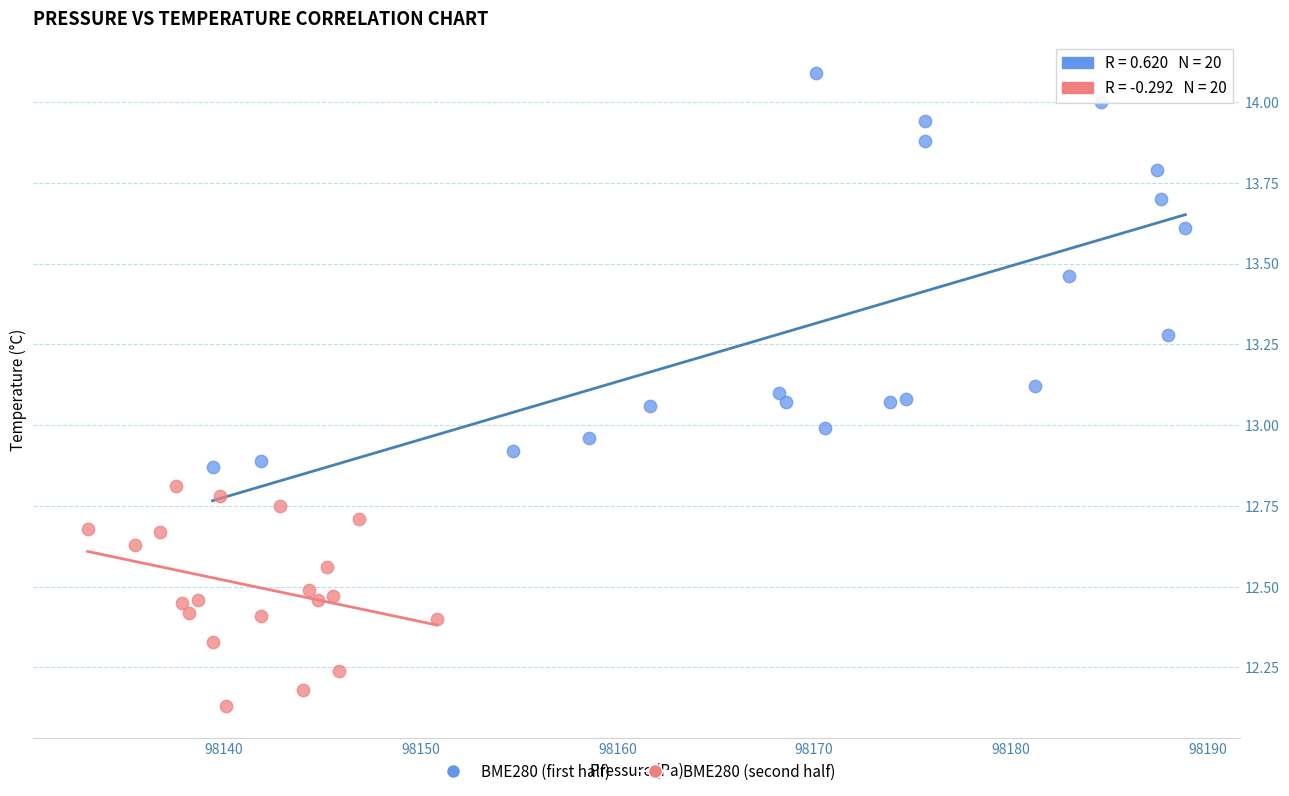

Which series reaches the minimum Y coordinate?

BME280 (second half)